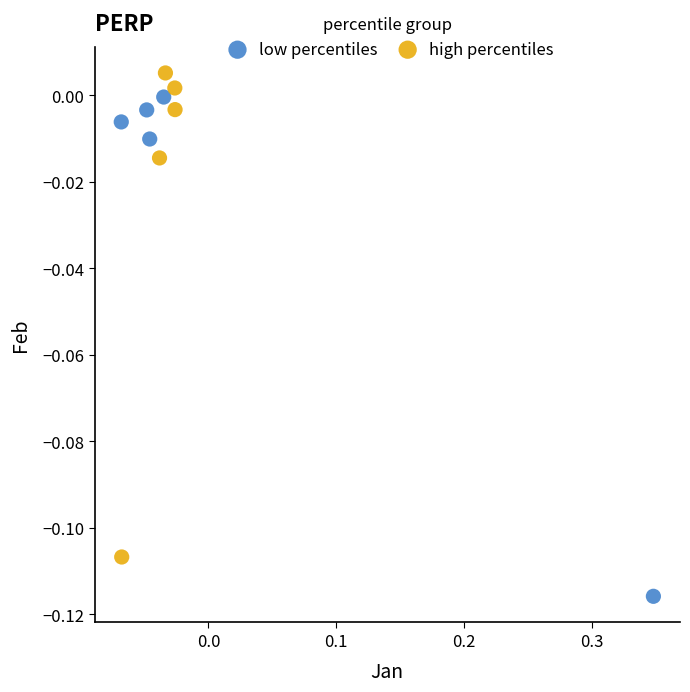

Which series reaches the minimum Y coordinate?

low percentiles